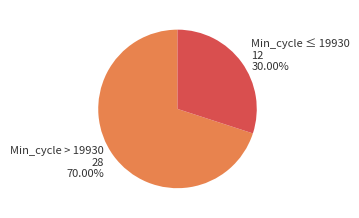

Does Min_cycle ≤ 19930 account for over 50% of the chart?

No